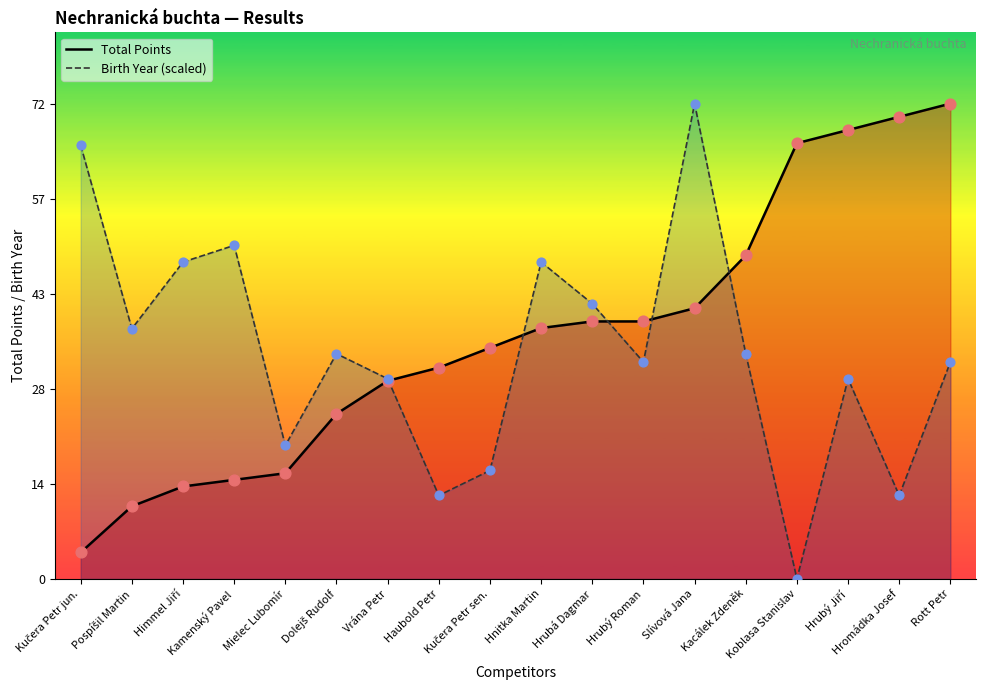

What is the total value across all series at Hromádka Josef?

82.6